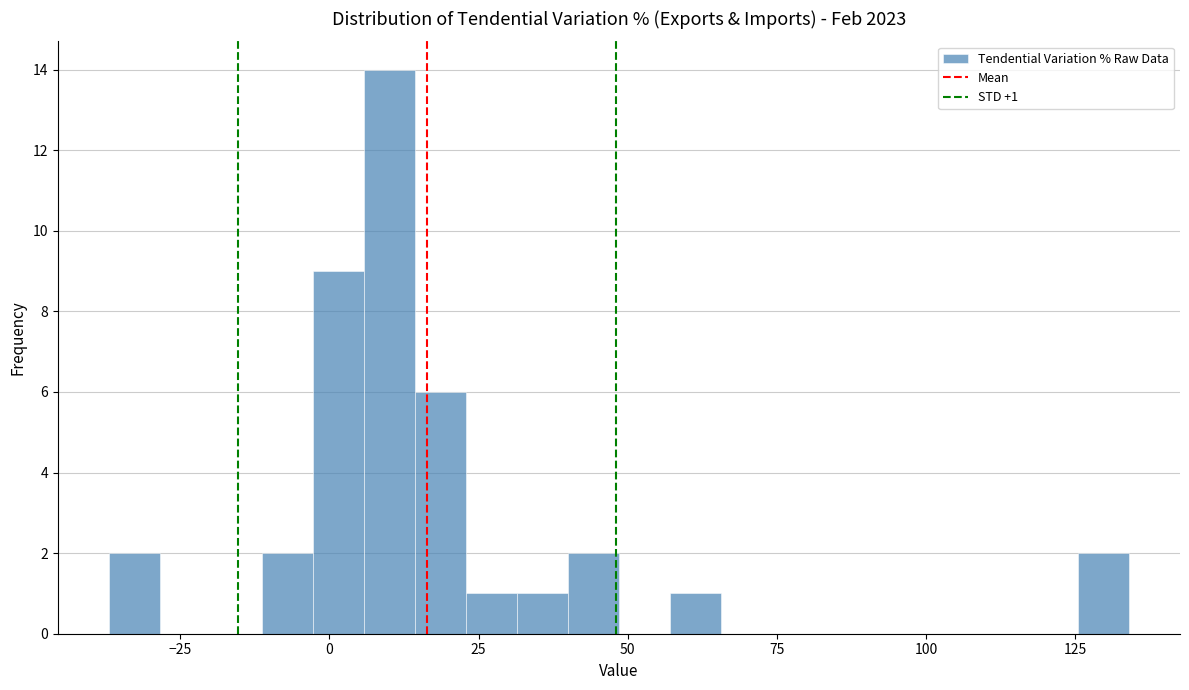

Around what value on the x-axis is the tallest bar? Give the approximate position of its centre, as read against the axis.

10